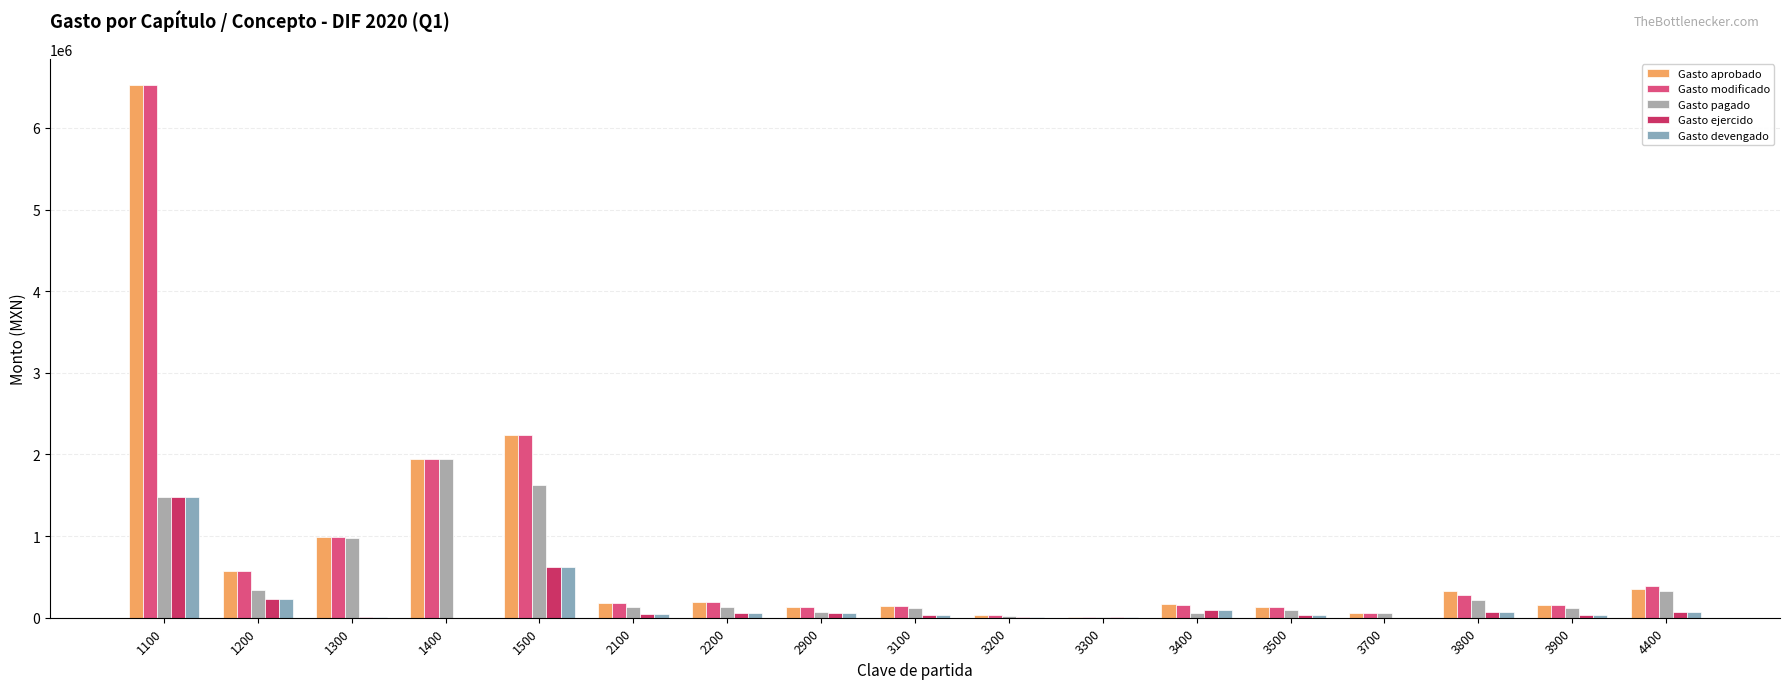

How many data points in Gasto pagado are above 134084?

9